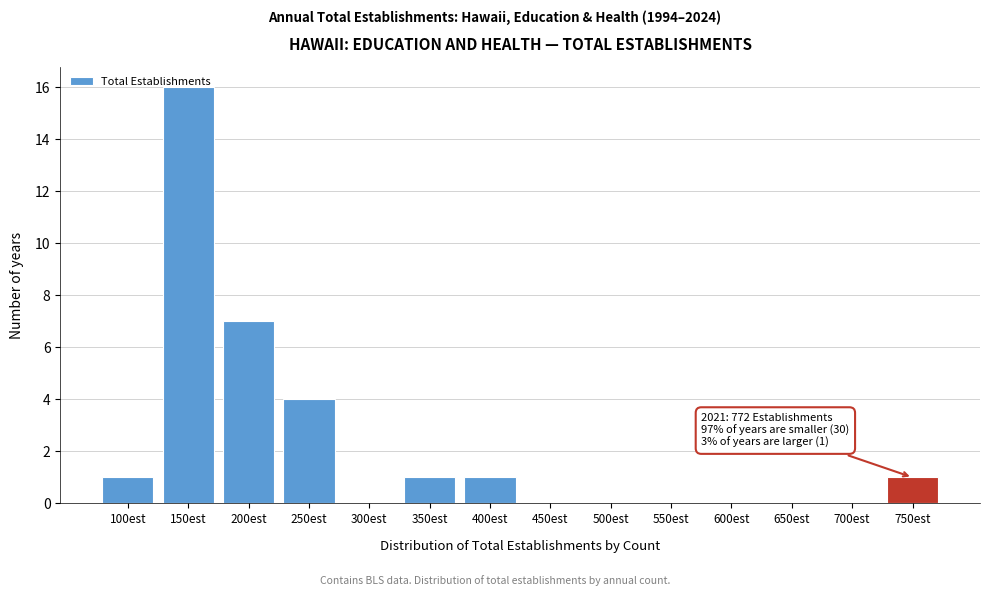

True or false: the data shows -8 at 650est.

False